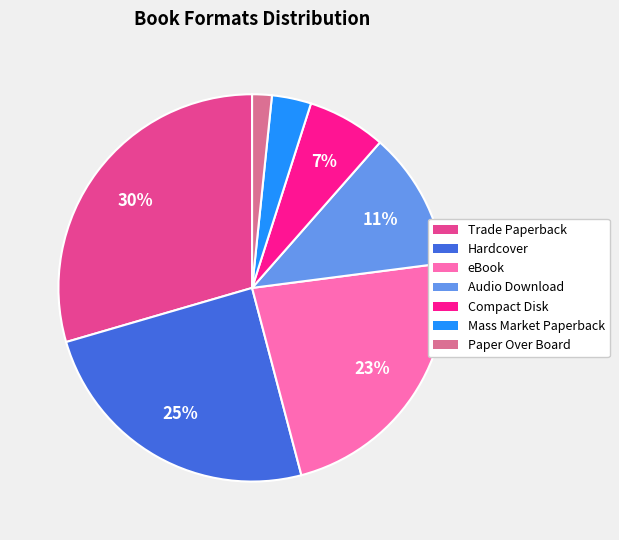

True or false: Compact Disk accounts for 7% of the total.

True